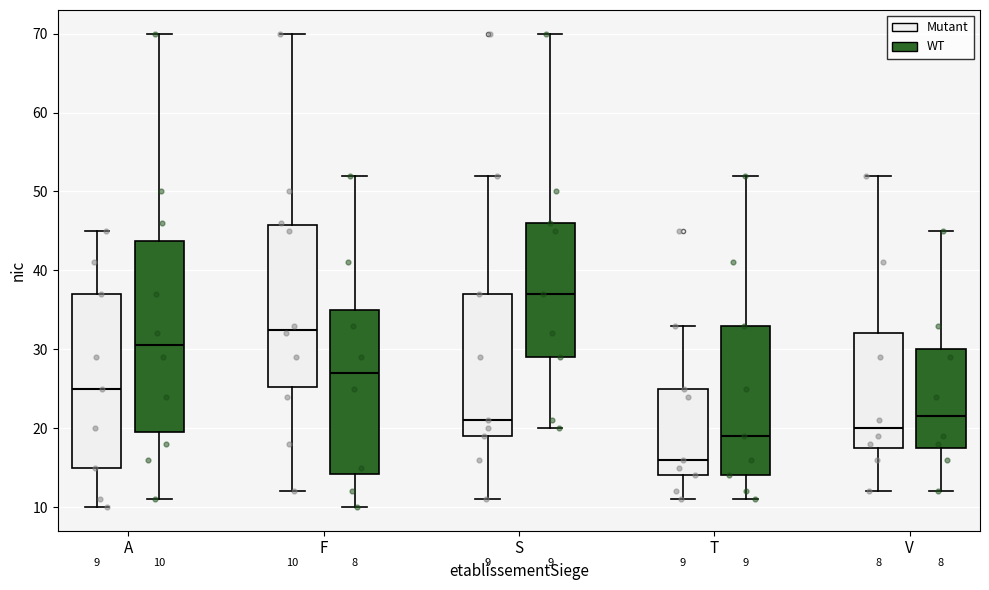

Which box is the tallest, from its lower edge to its upper edge?

A (WT)